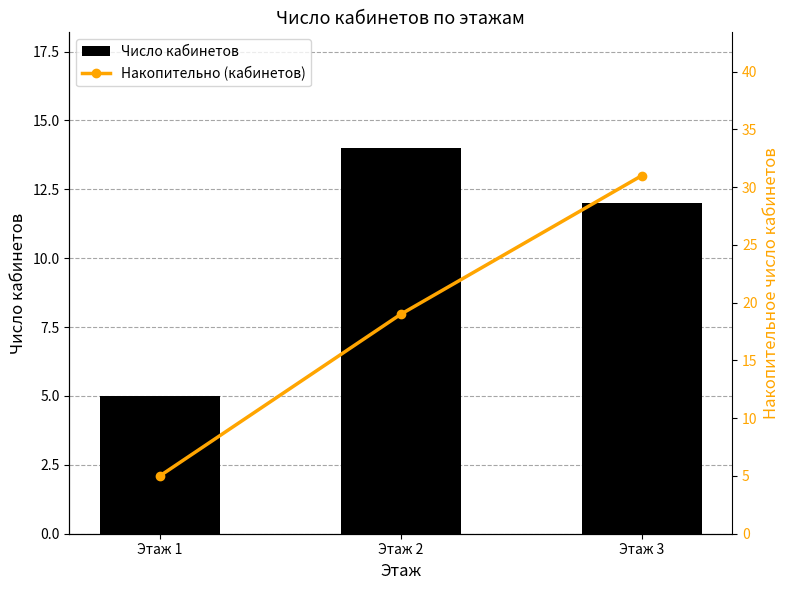

Reading right to left, extract all data points from this chart.

Число кабинетов: 12	14	5
Накопительно (кабинетов): 31	19	5